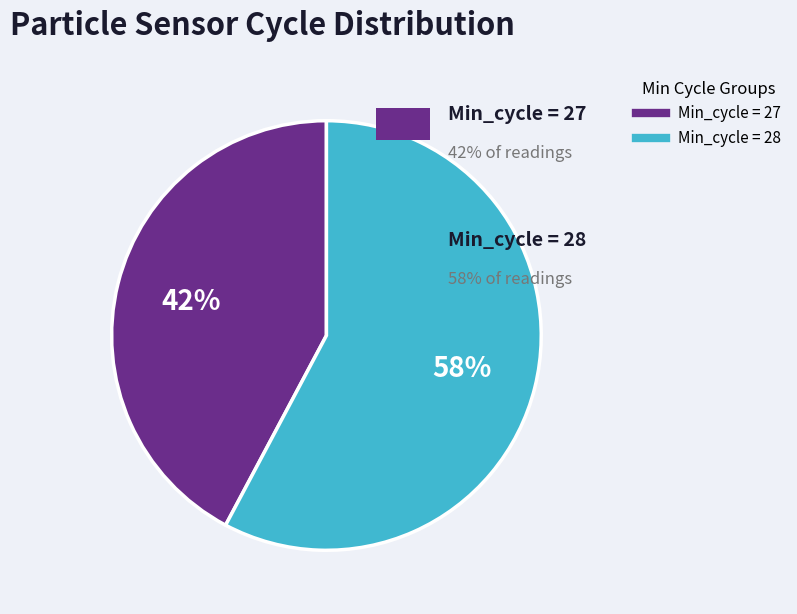

Is there any slice that represents more than half of the pie?

Yes